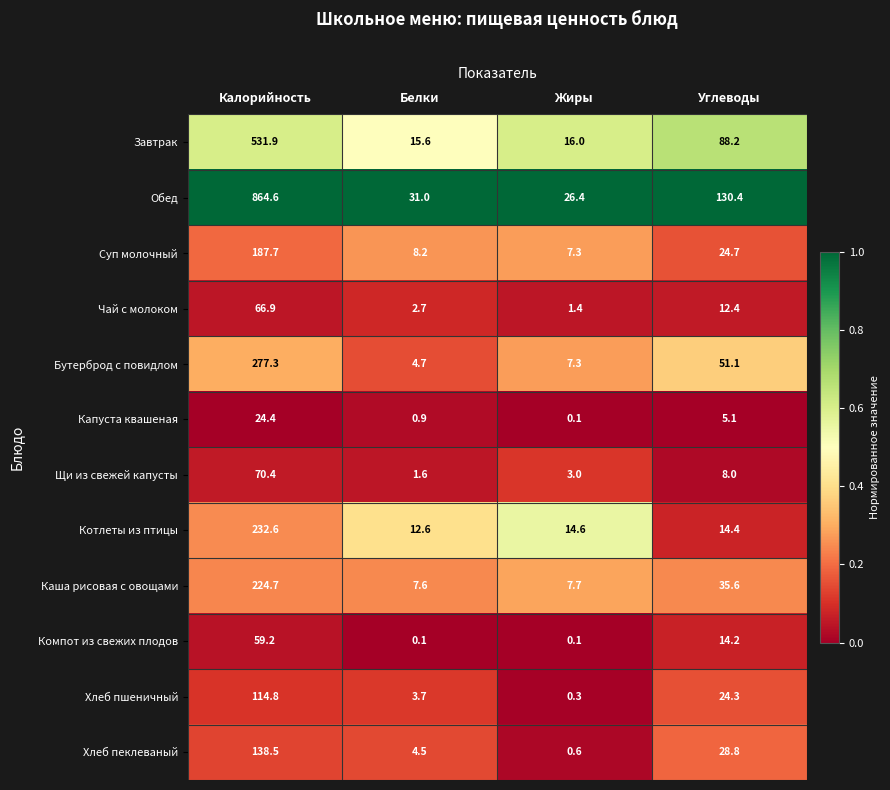

The value of Хлеб пшеничный at Белки is 3.7. True or false?

True